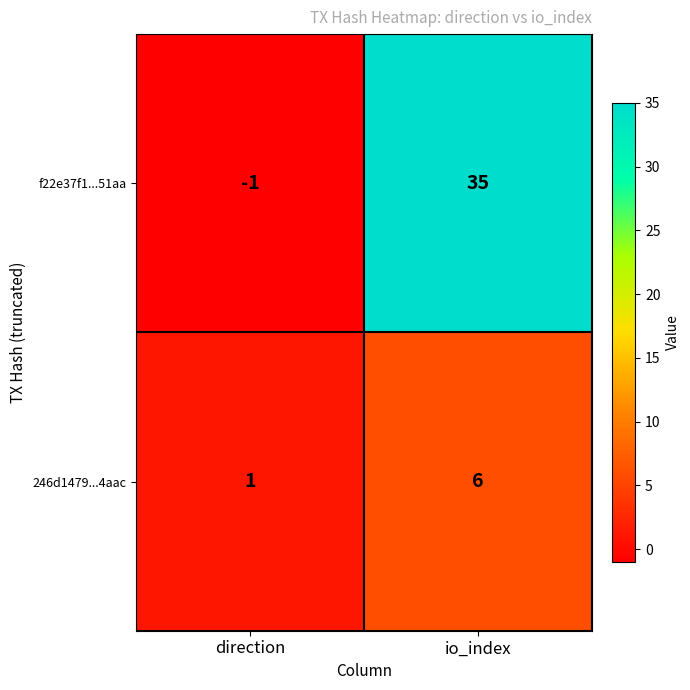

Between direction and io_index, which series saw the biggest shift?

f22e37f1...51aa